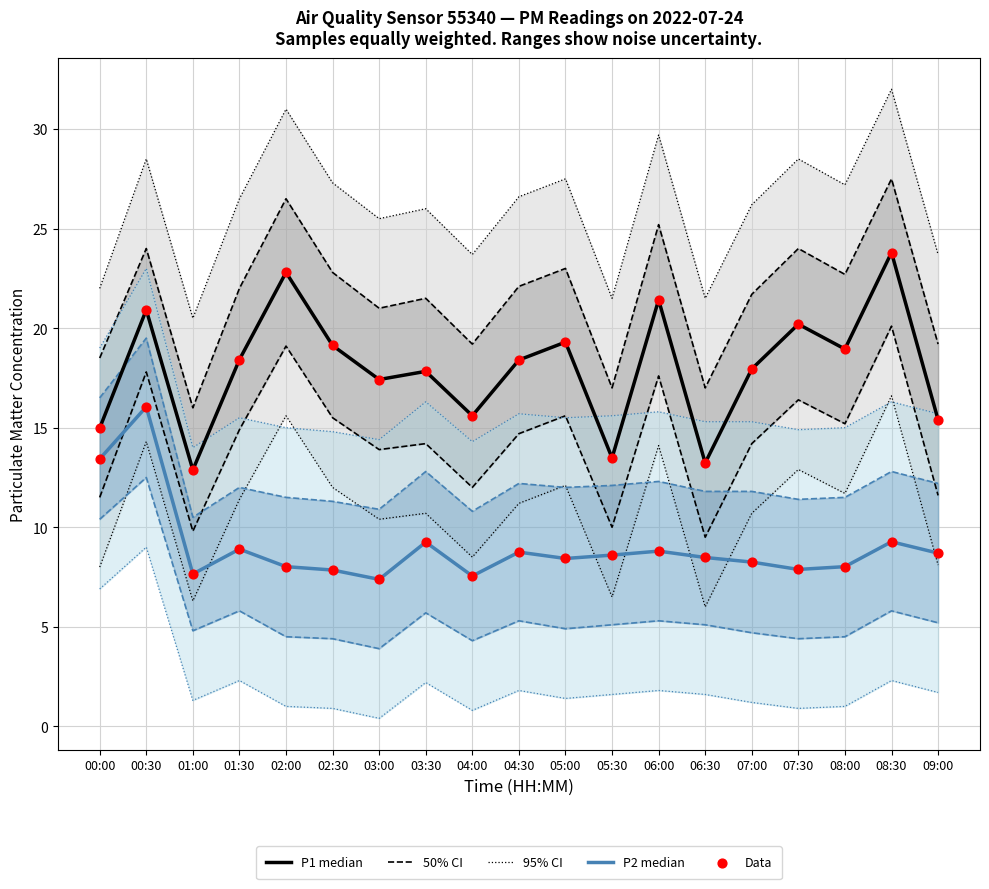

Which series has the largest Y range (max minus min)?

P1 median